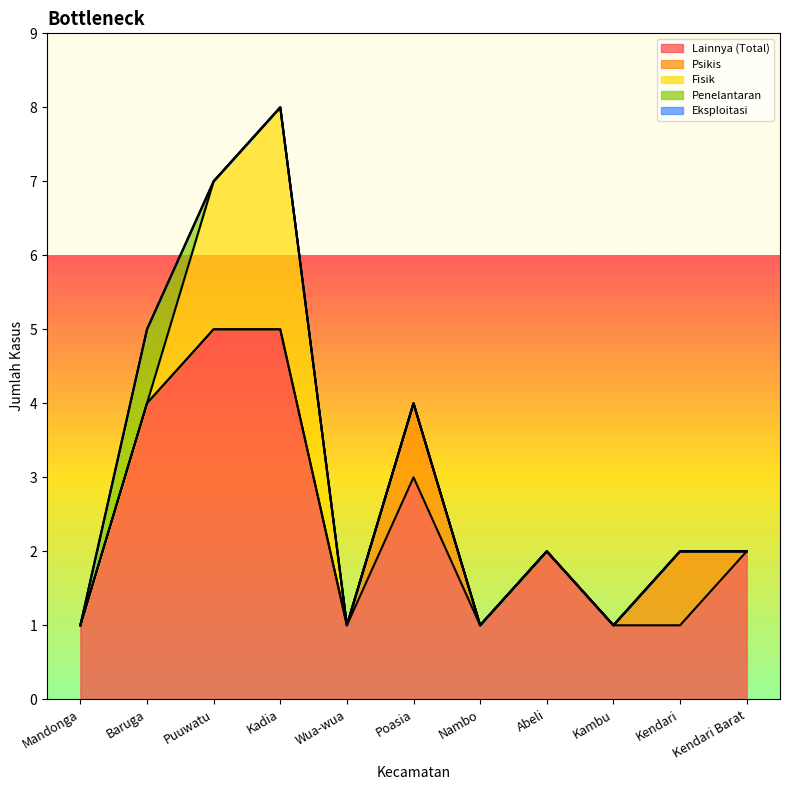

What is the label of the 3rd point from the right?

Kambu